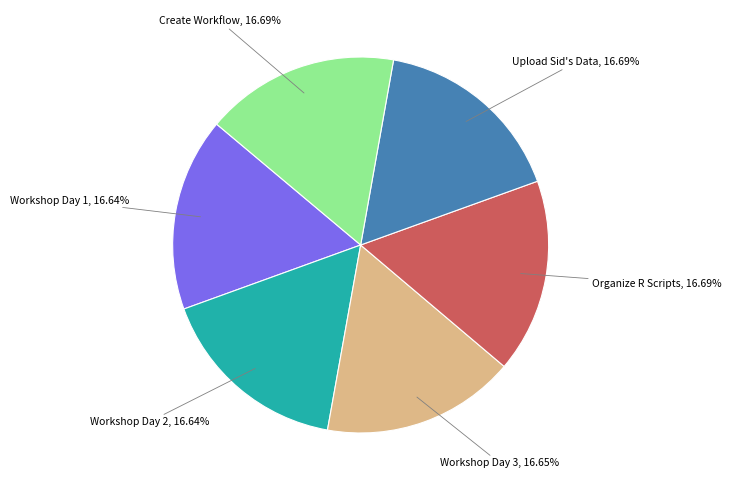

Does any single category account for the majority?

No